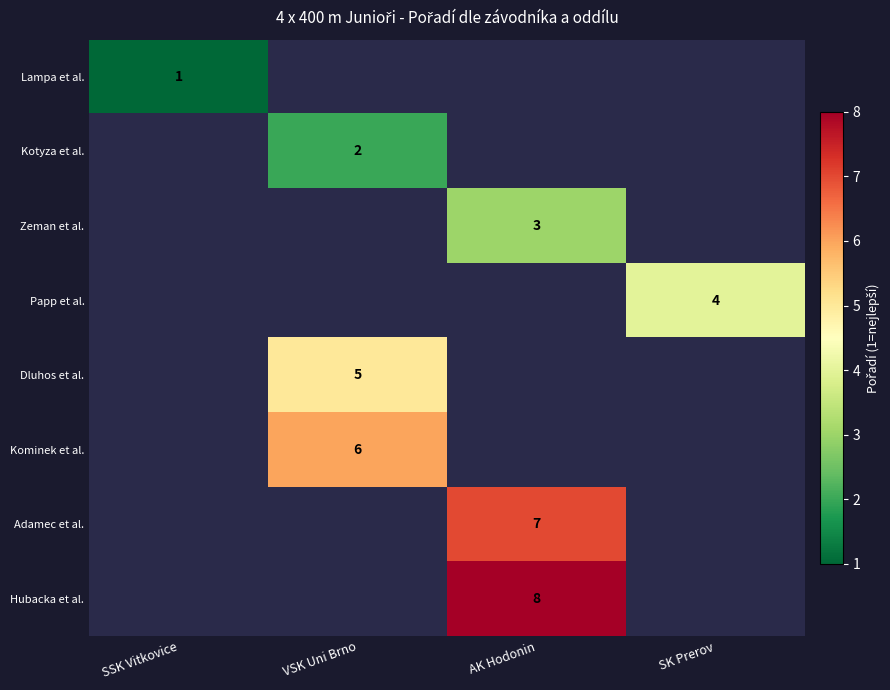

Count the number of data series in this chart.

8